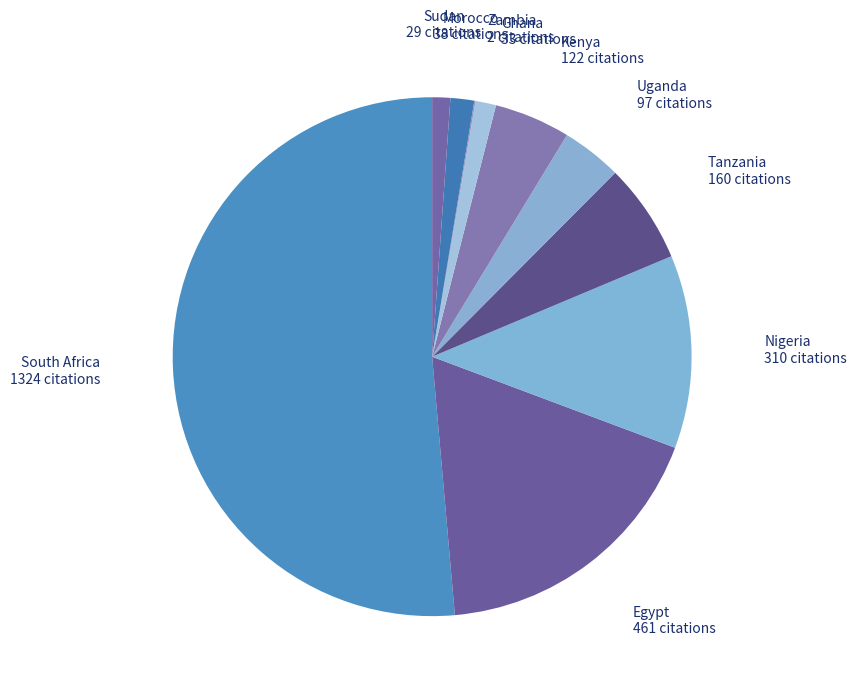

Between Tanzania and Uganda, which is larger?

Tanzania